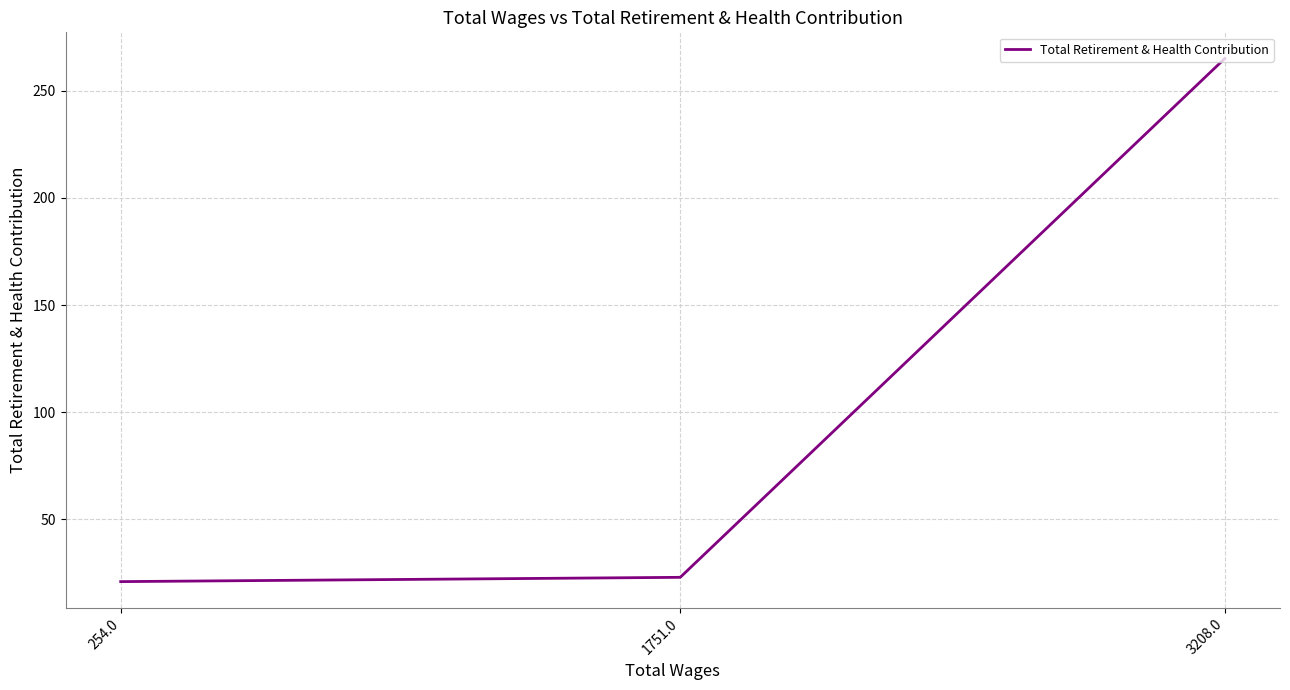

What is the average value?

103